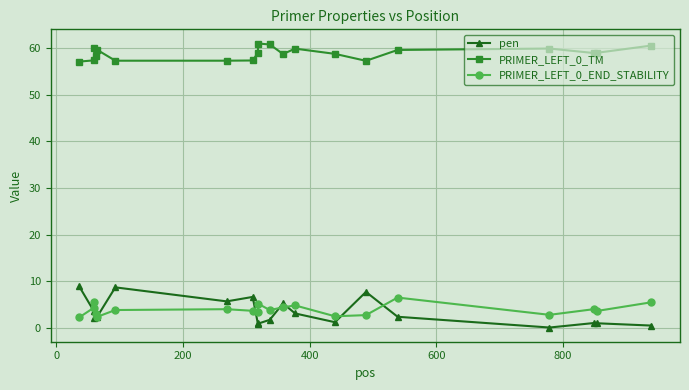

What is the value of the PRIMER_LEFT_0_TM point at the 10th from the left?

61.0